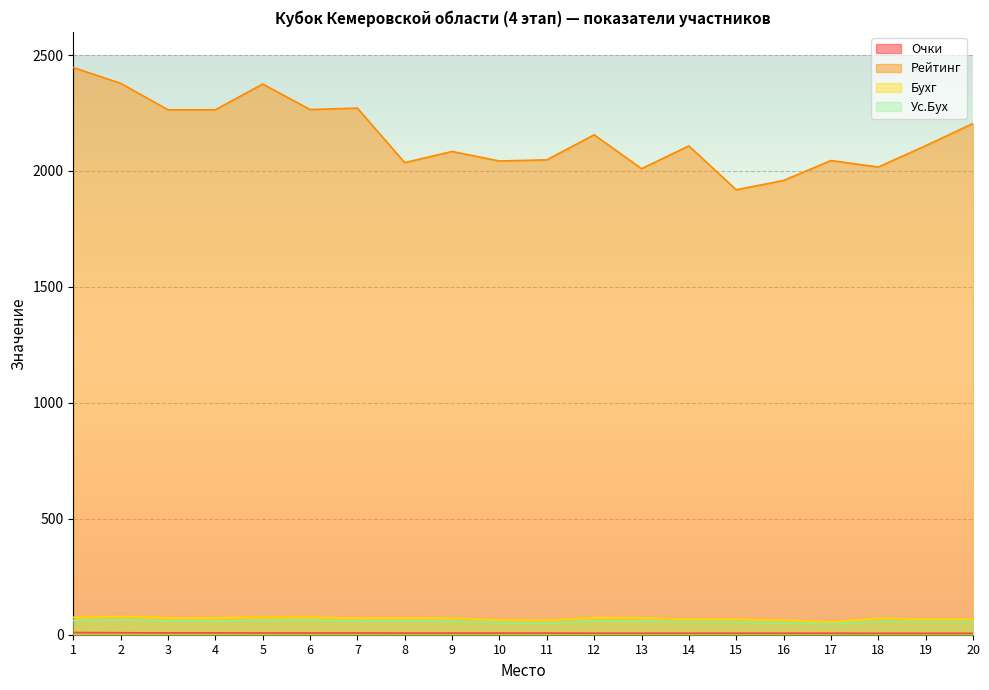

At how many categories does at least one series exceed 2039?

15